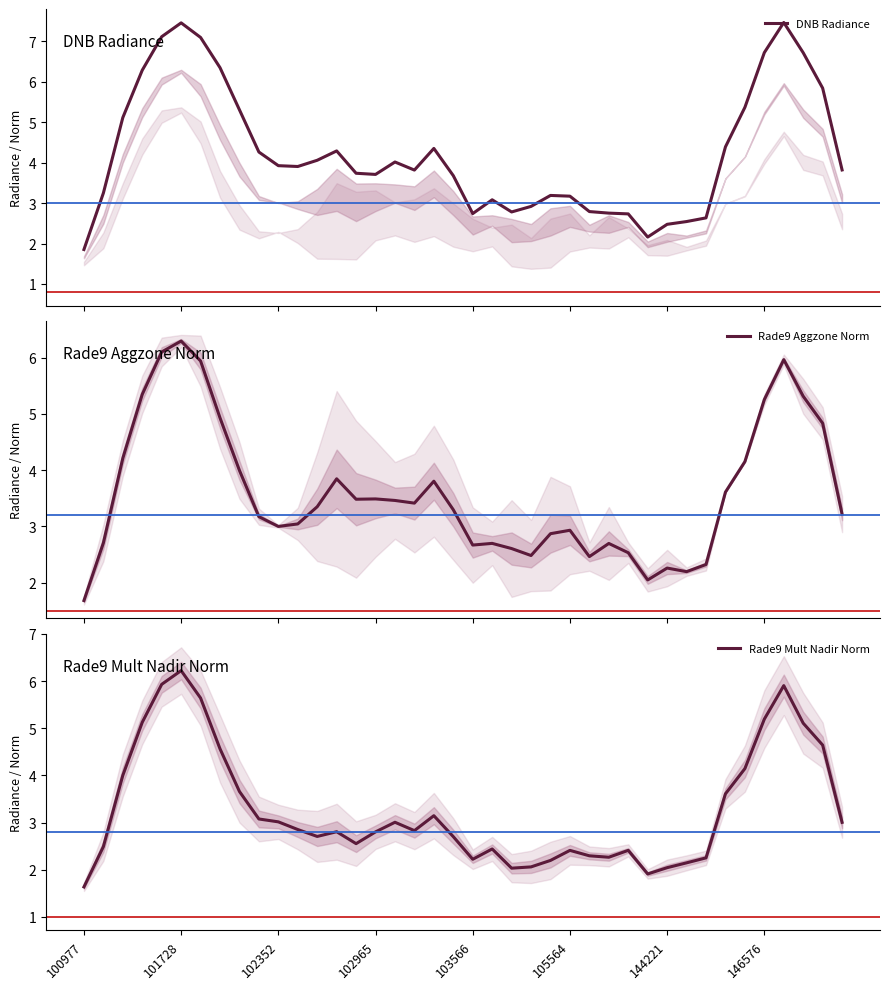

Rank the series by their maximum value, from highest to lowest.

DNB Radiance, Rade9 Aggzone Norm, Rade9 Mult Nadir Norm